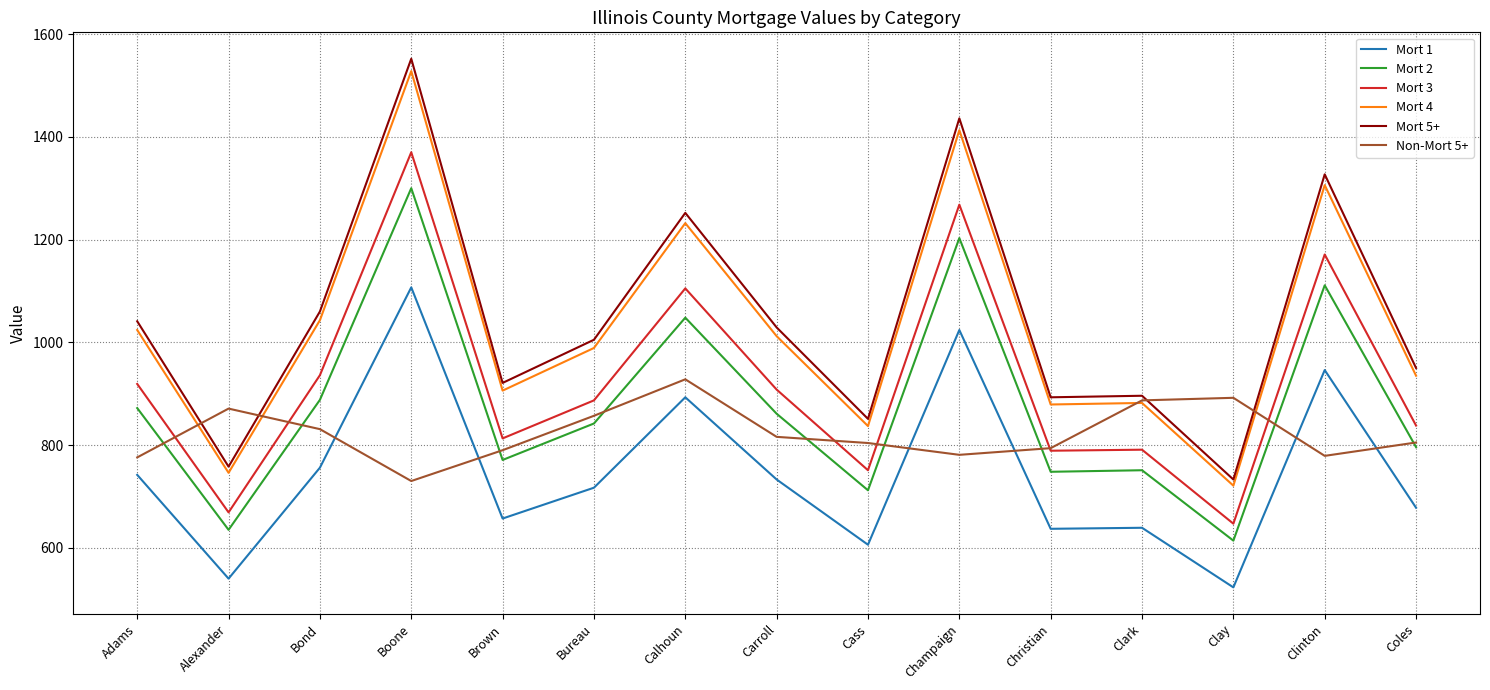

At which category is the sum across all series the highest?

Boone